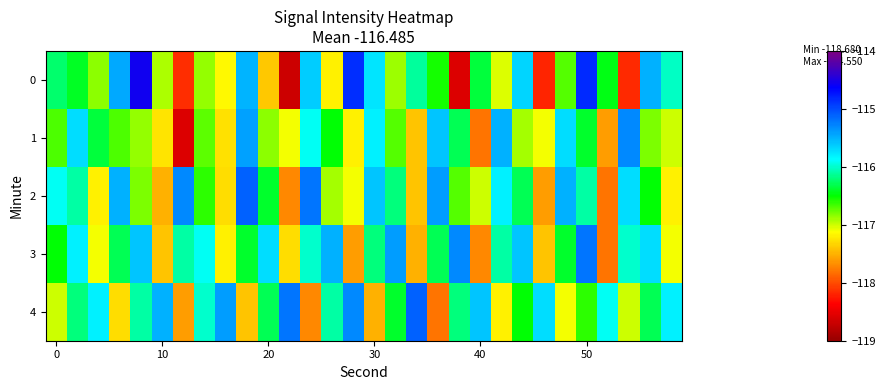

At which category is the sum across all series the highest?

50